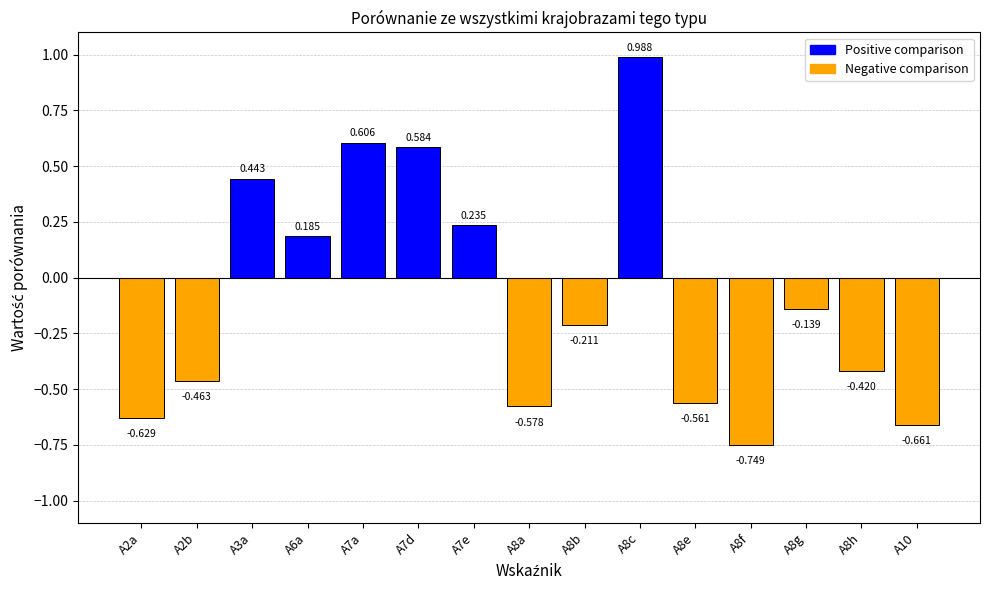

How many values are above zero?

6